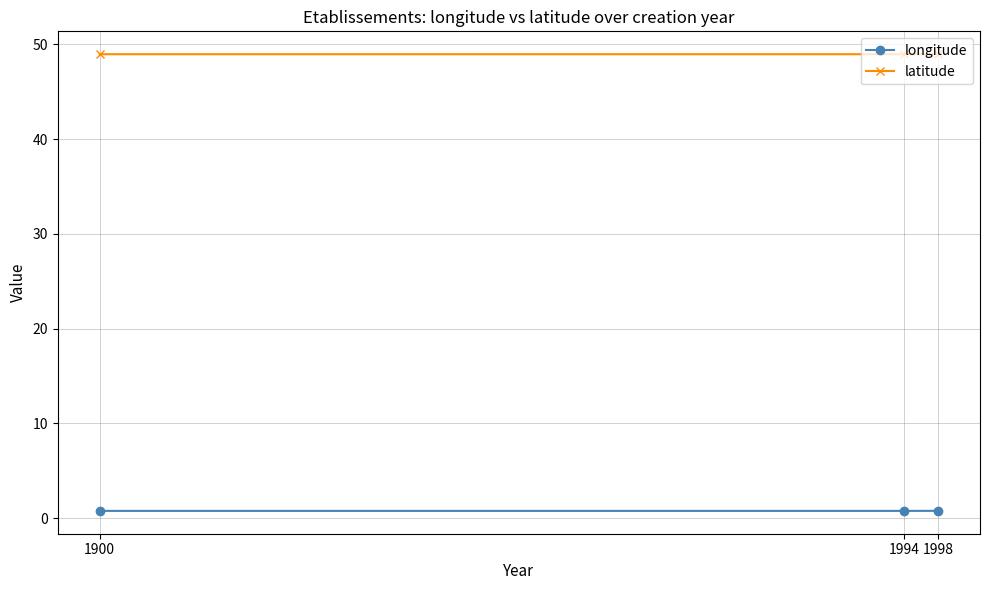

List the series in order of their overall mean, highest first.

latitude, longitude